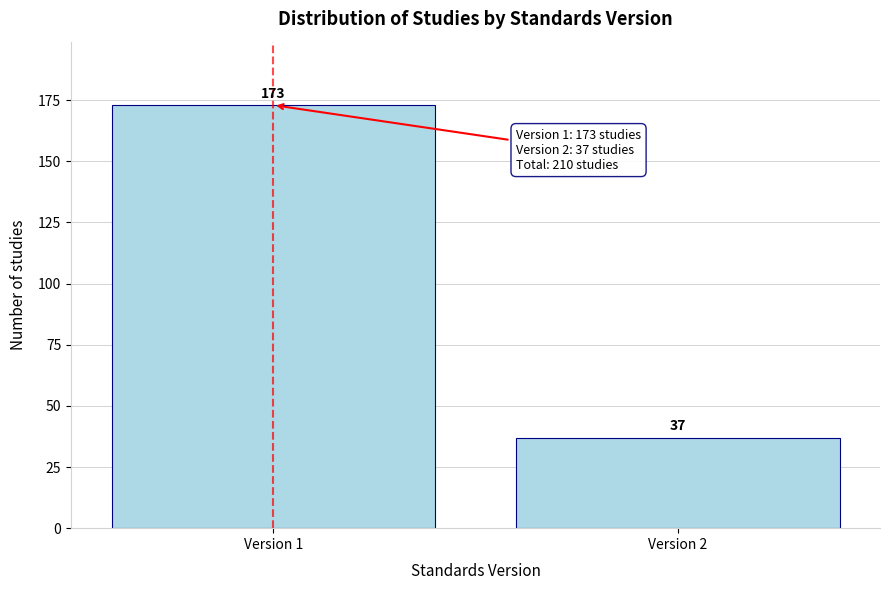

Reading right to left, extract all data points from this chart.

37	173